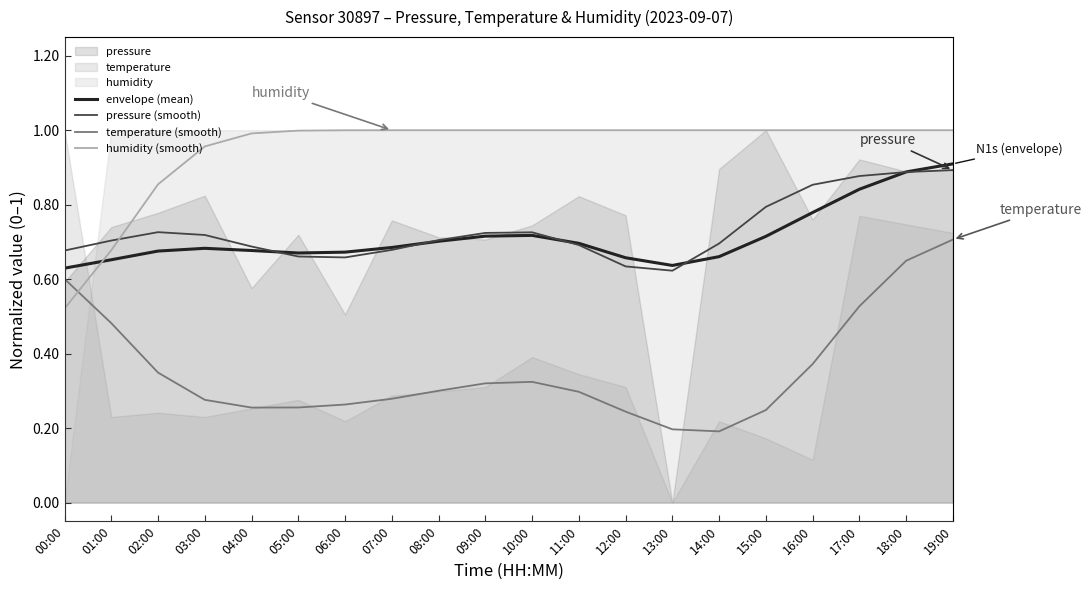

Which has a higher value, 16:00 or 13:00?

16:00